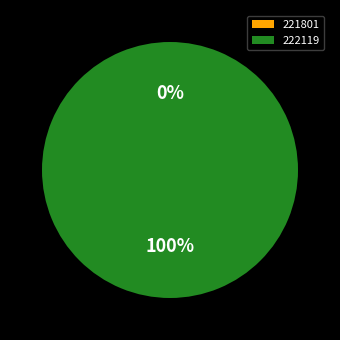

The 221801 slice represents 11% of the pie. True or false?

False